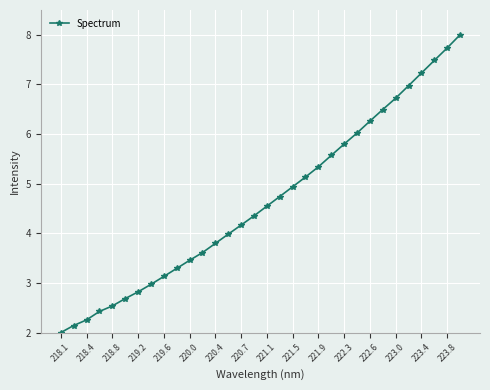

How many lines are shown in the chart?

1